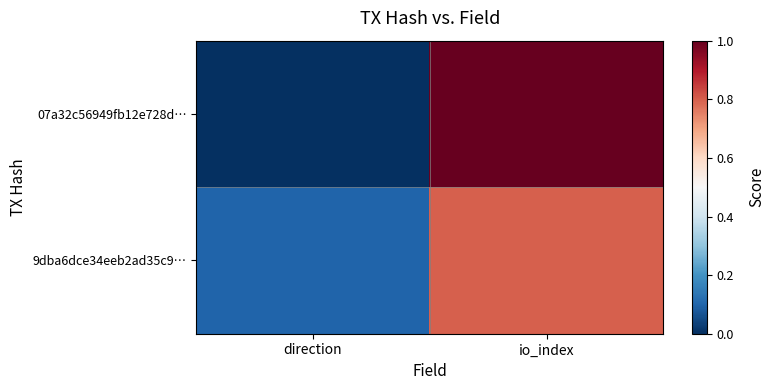

Count the number of data series in this chart.

2